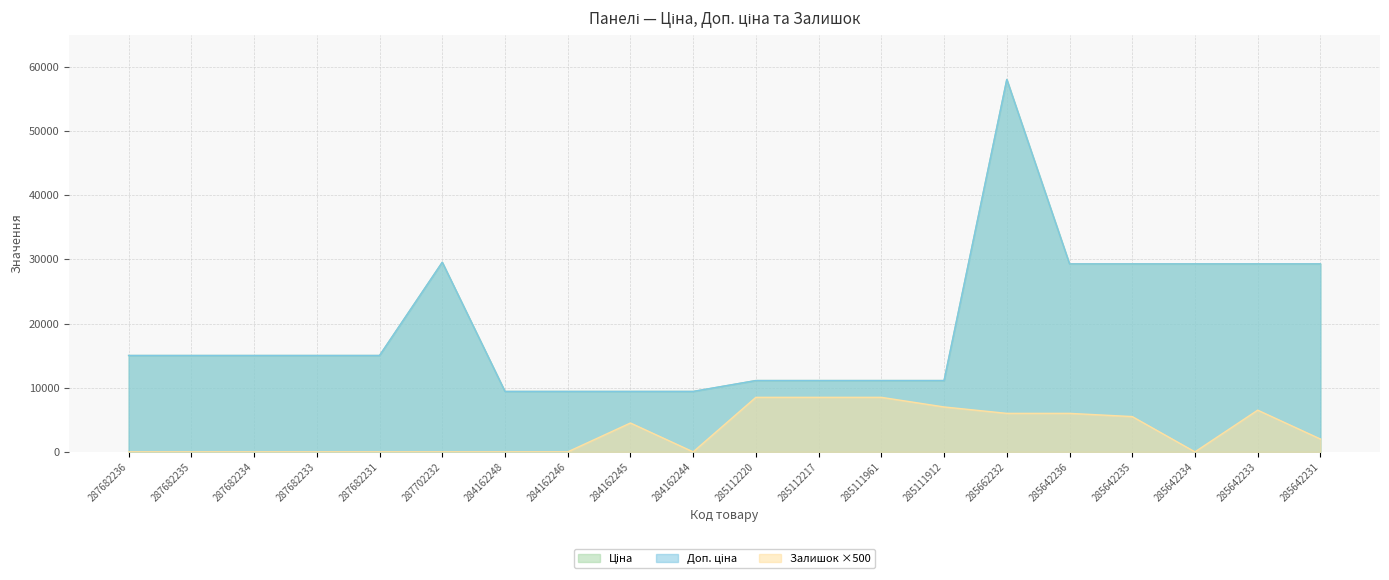

True or false: Залишок has more than 1 points higher than both neighbors.

True